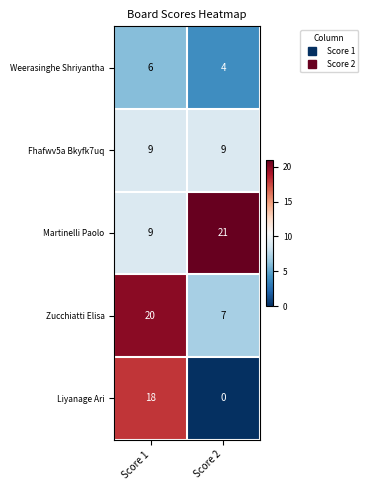

Reading left to right, transcribe all the data shown in this chart.

Weerasinghe Shriyantha: 6	4
Fhafwv5a Bkyfk7uq: 9	9
Martinelli Paolo: 9	21
Zucchiatti Elisa: 20	7
Liyanage Ari: 18	0